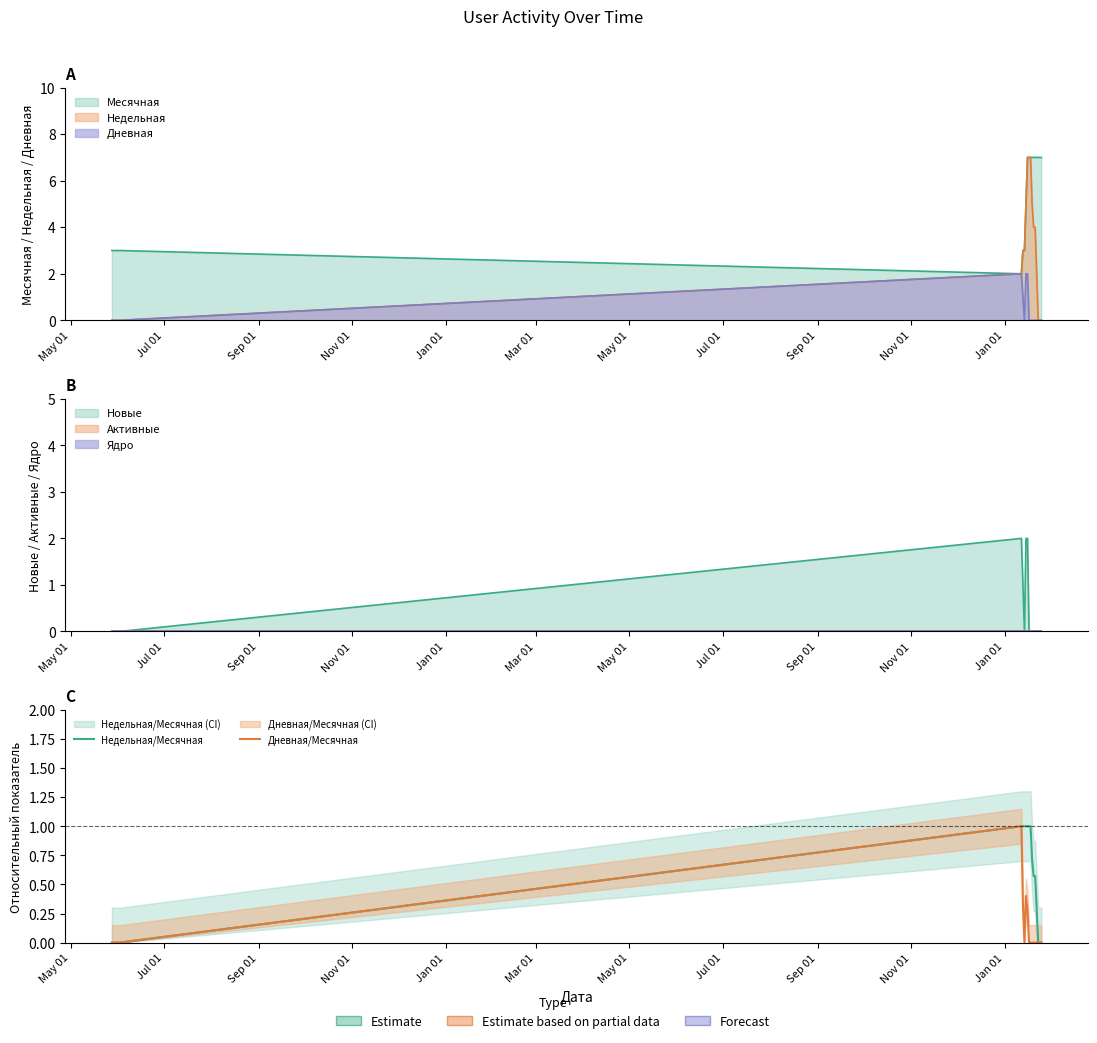

What is the label of the 15th point from the right?

Mar 01